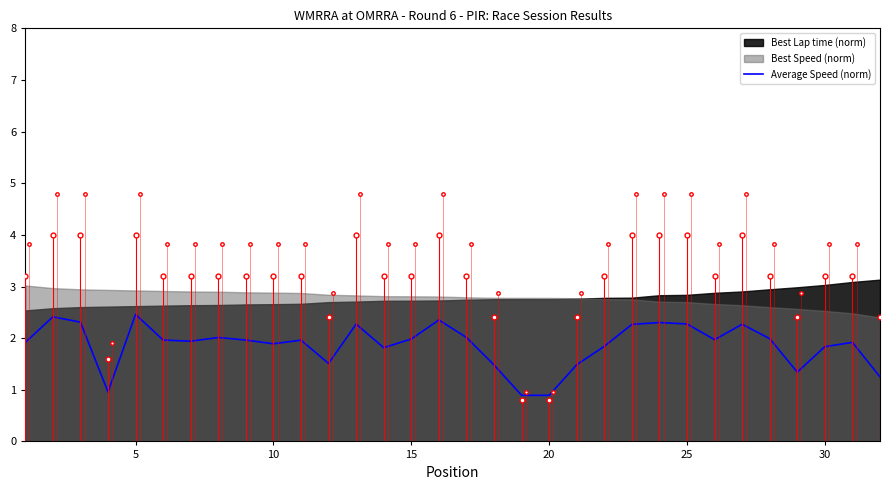

What is the difference between the maximum and minimum values?

1.6